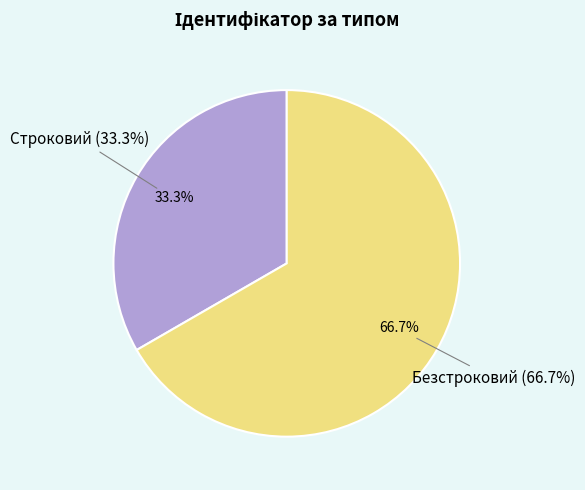

Is there a majority slice in this chart?

Yes